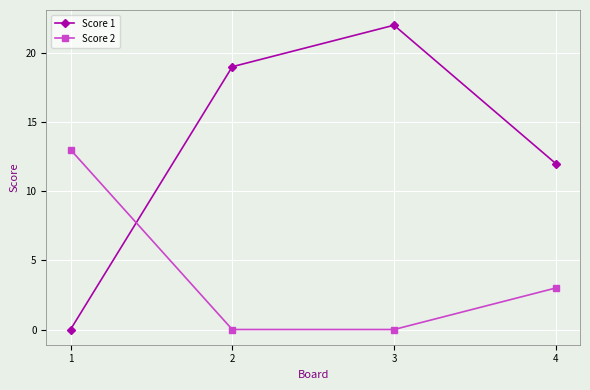

Does the chart display data point markers on the line(s)?

Yes